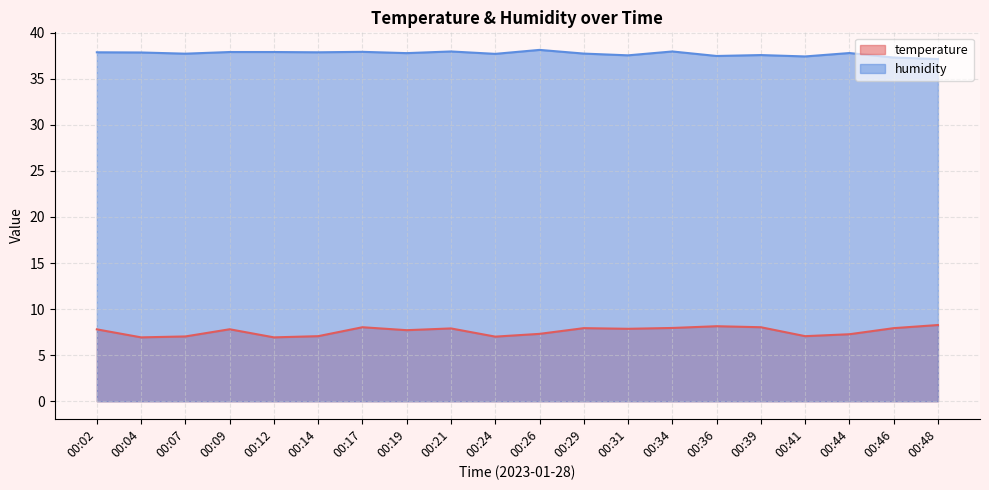

What is the highest value of the humidity series?

38.1